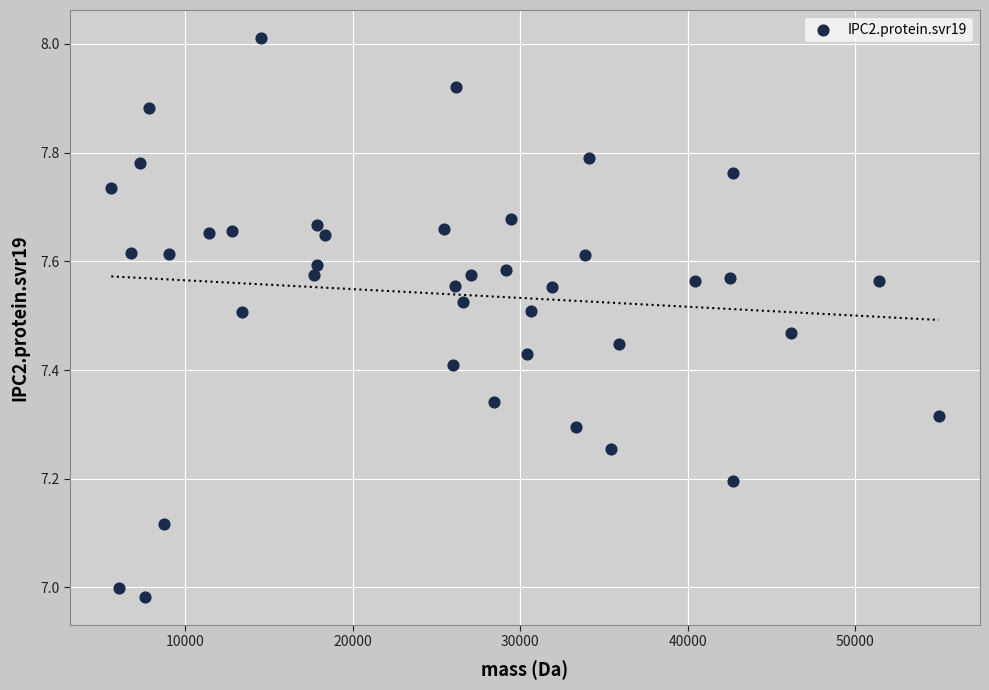

What is the range of Y values (max minus min)?

1.0